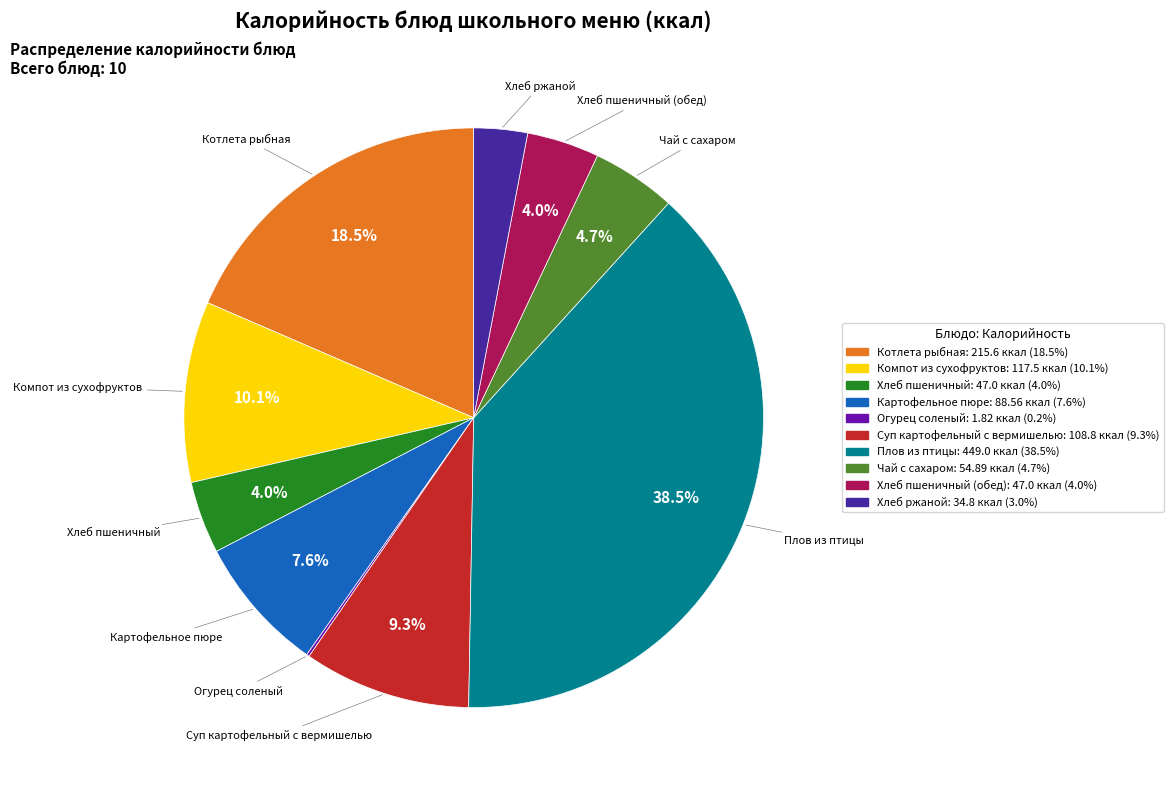

To the nearest percent, what is the difference between the largest and smallest slice percentages?

38%